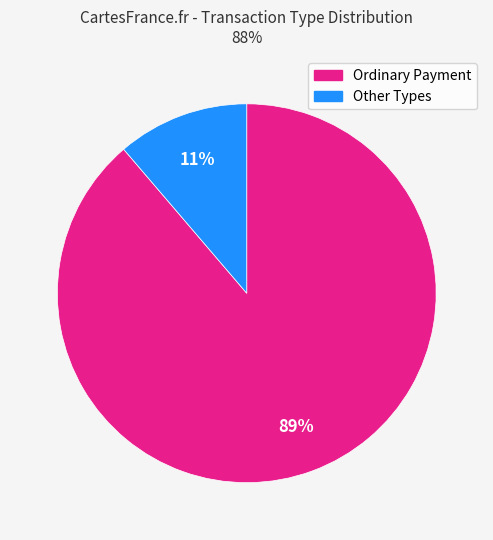

How many segments does this pie chart have?

2